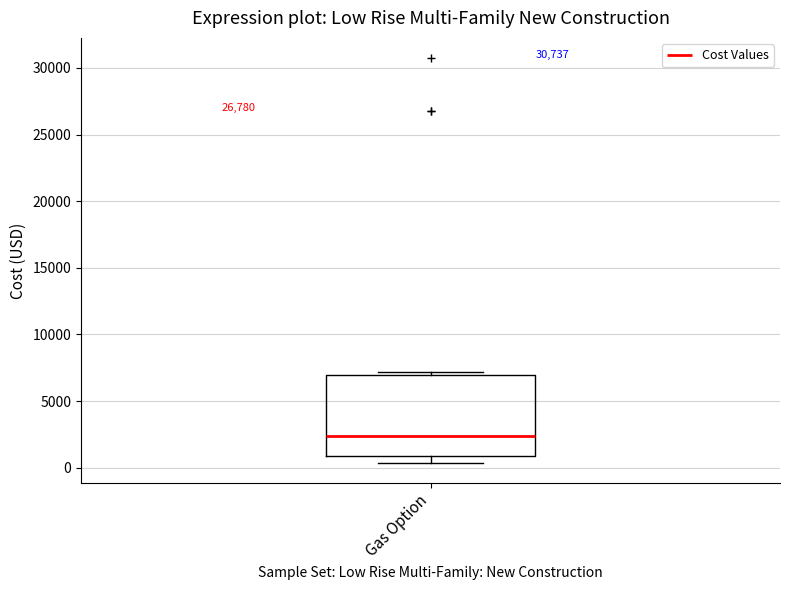

Read this box plot against the y-axis: the position of the median line, the range covered by the box, and the ends of both whiskers. The values are not printed on the chart, so give them approximately, as read against the axis.

median 2500, box 1000 to 7000, whiskers 500 to 7000 (just above the box's upper edge)